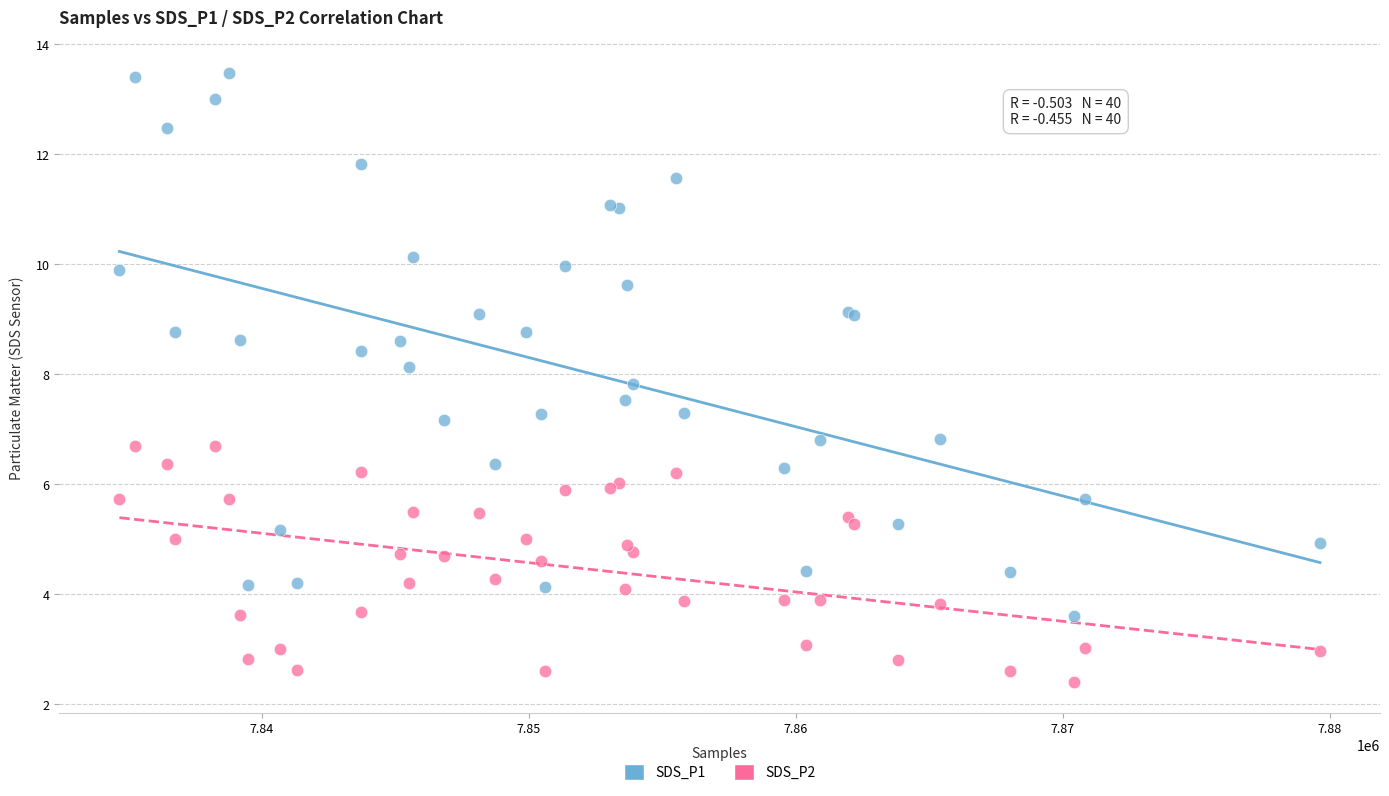

What are all the series names shown in the legend?

SDS_P1, SDS_P2